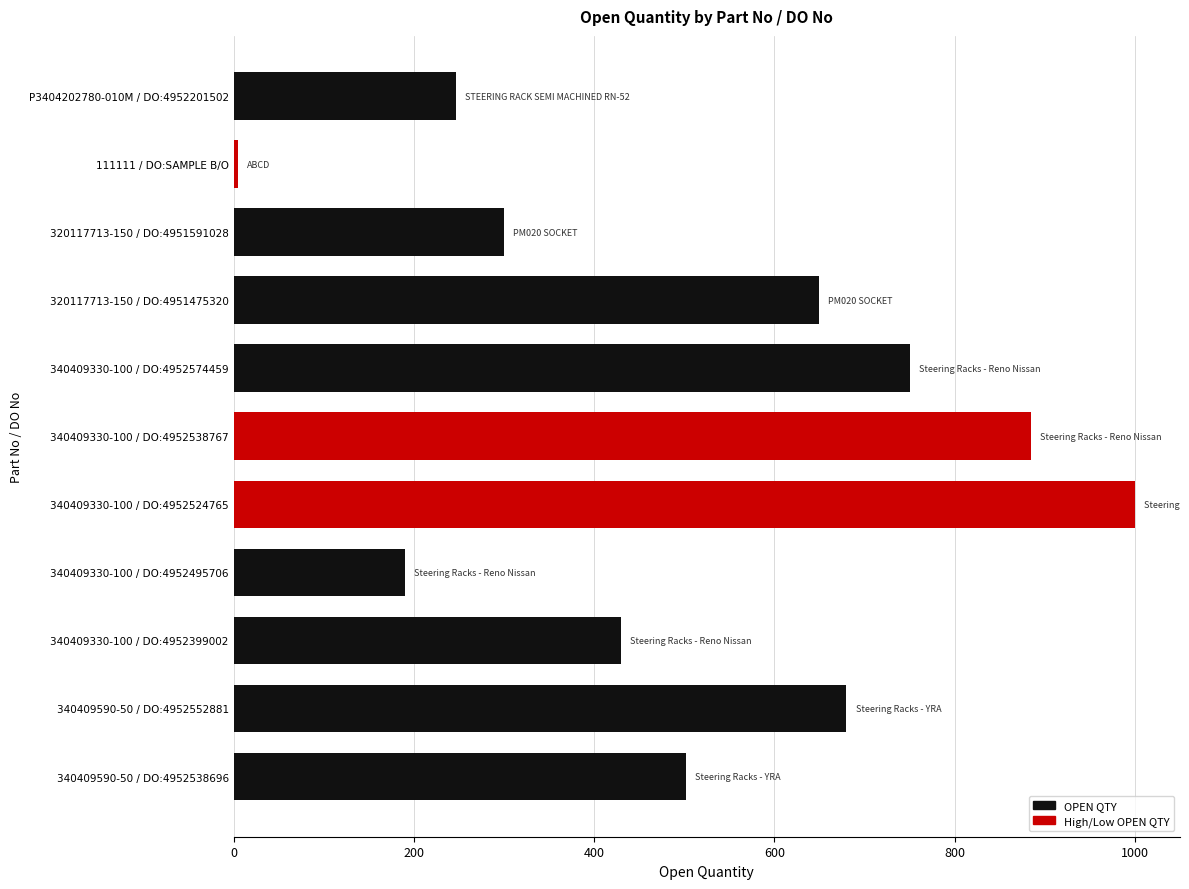

What is the sum of all values?

5639